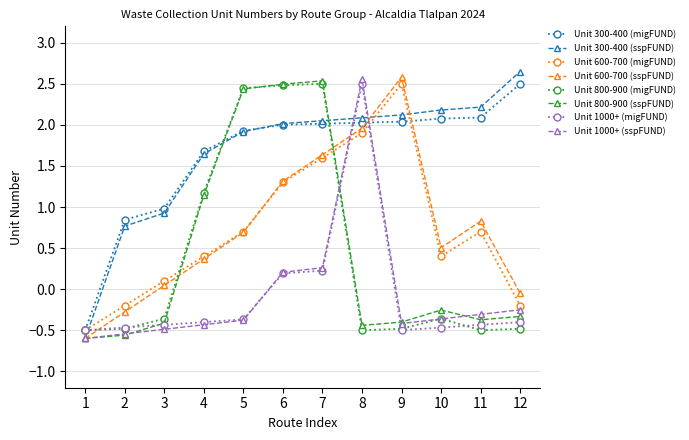

At which category is the sum across all series the highest?

7